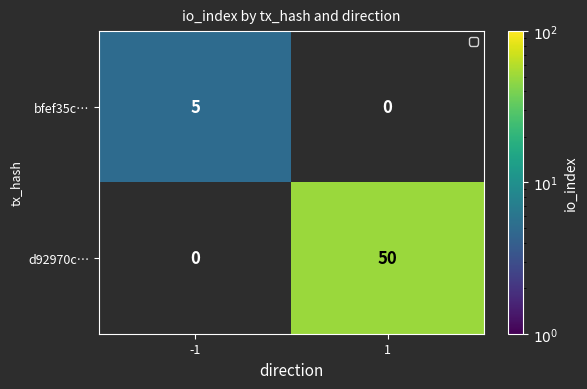

How many series are shown in this chart?

2